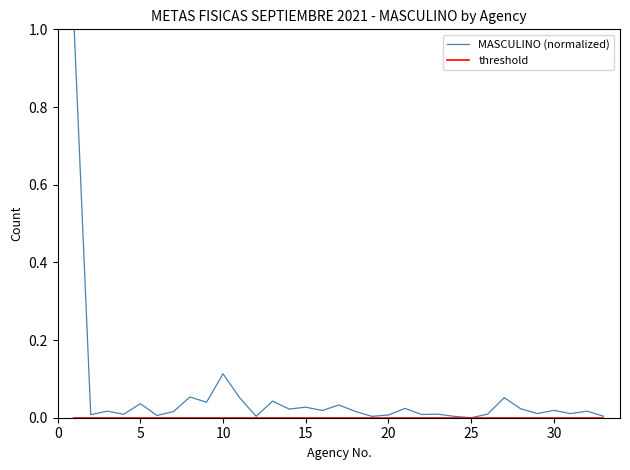

What is the maximum value shown in the chart?

1.0